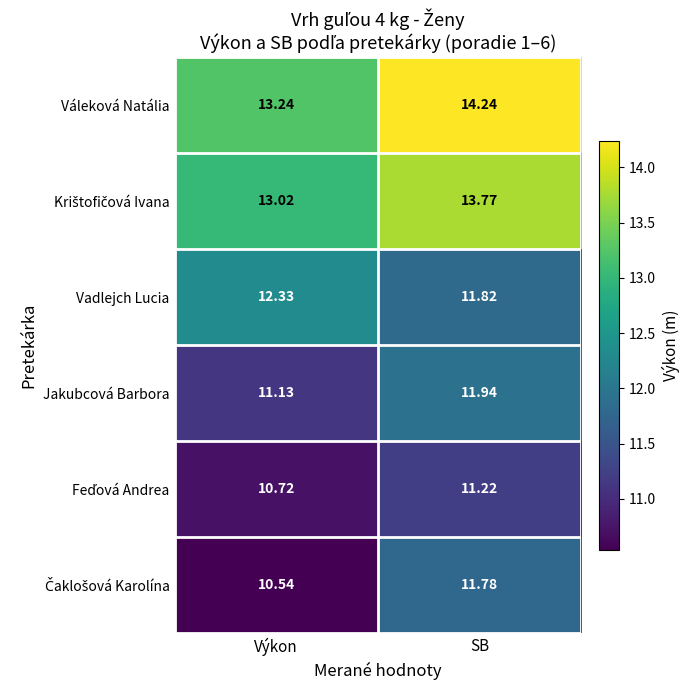

Rank the categories by Váleková Natália value from highest to lowest.

SB, Výkon